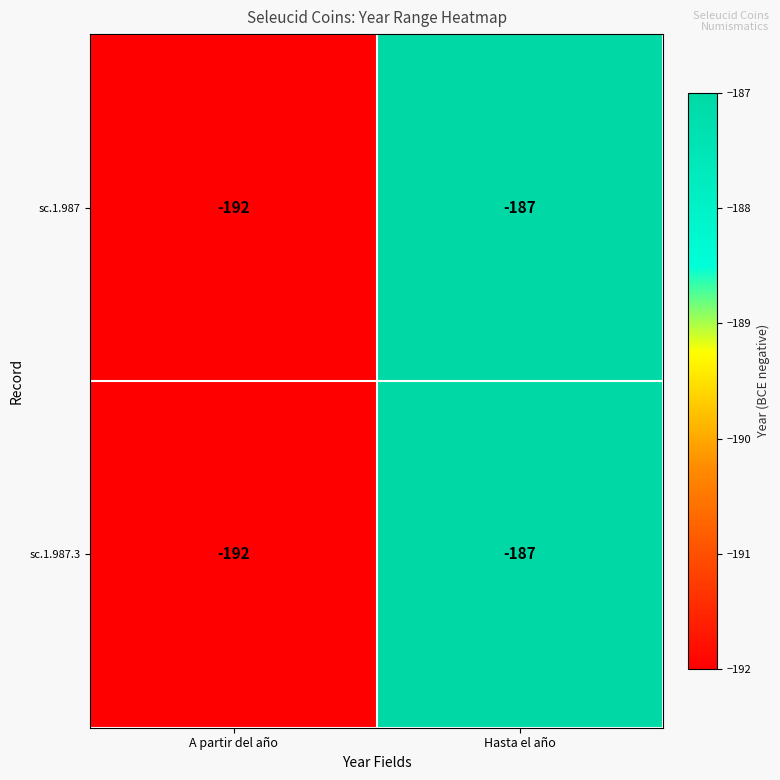

At which category is the sum across all series the highest?

Hasta el año